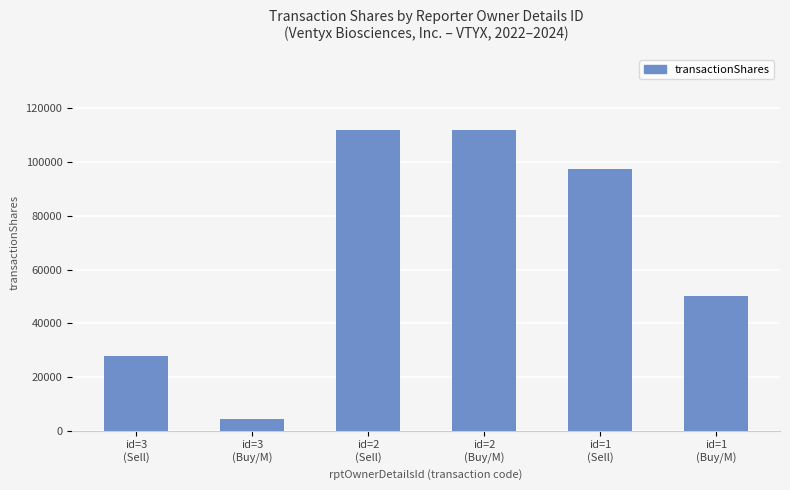

Reading left to right, what are all the values shown in this chart?

27877	4531	112000	112000	97647	50000